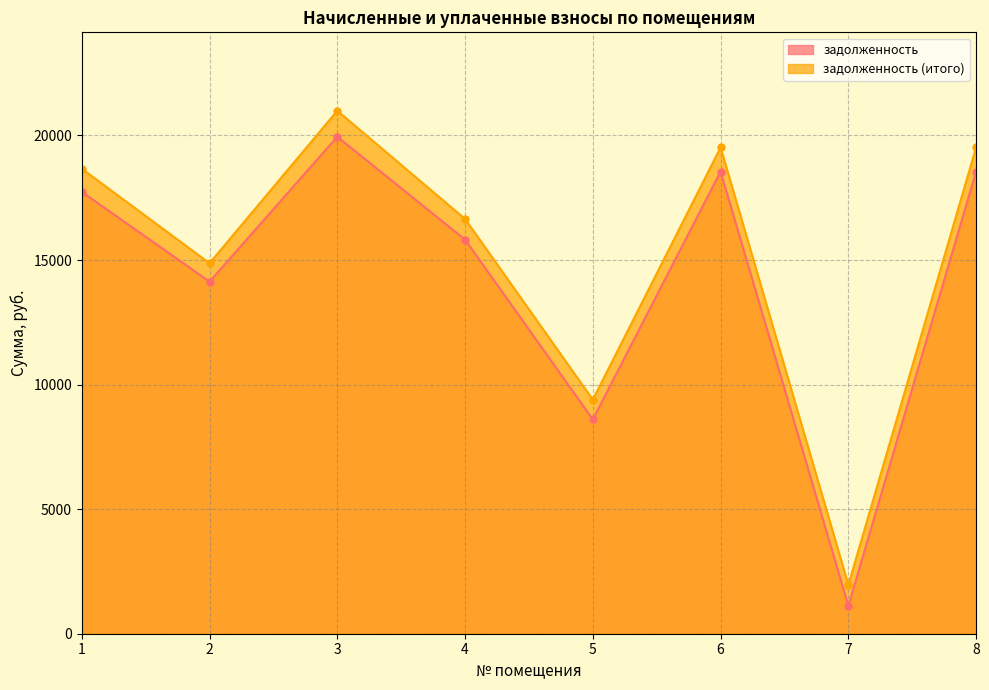

How many interior local peaks does the задолженность series have?

2